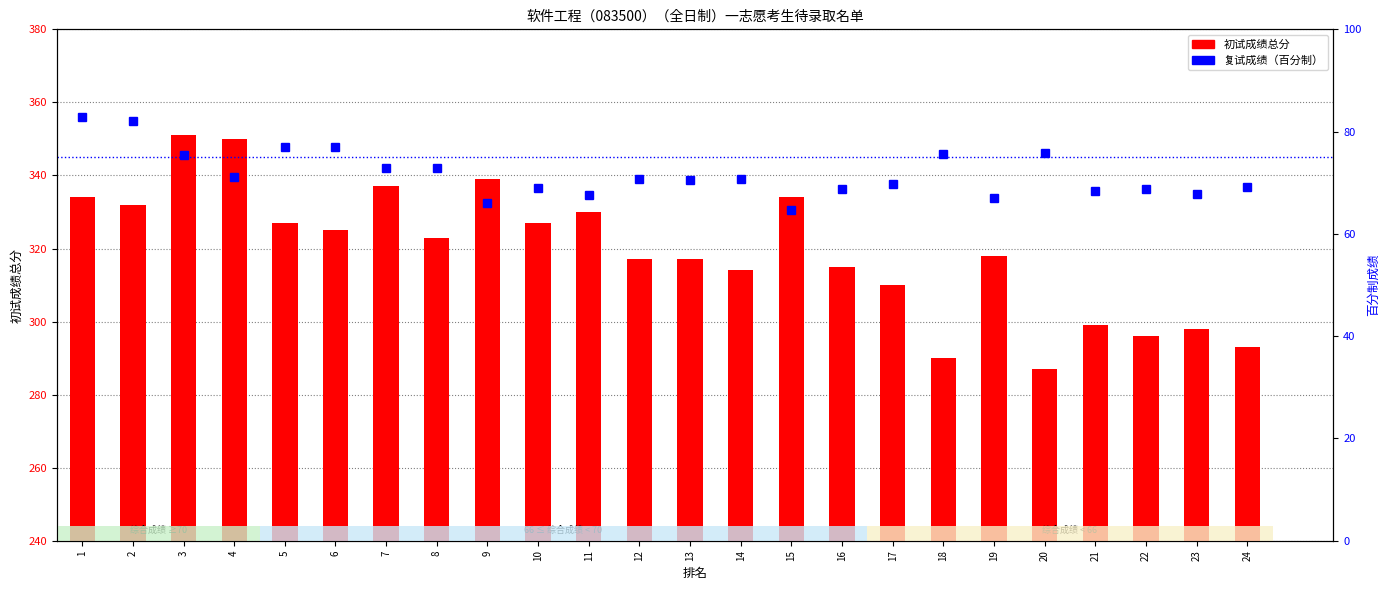

The 初试成绩总分 series shows 315.0 at 16. True or false?

True